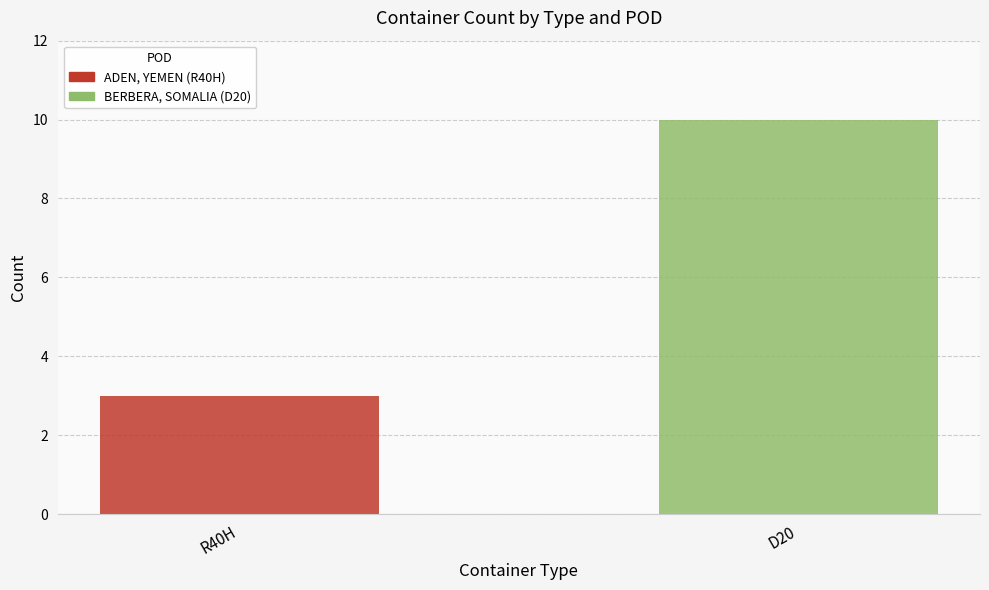

What is the minimum value shown in the chart?

3